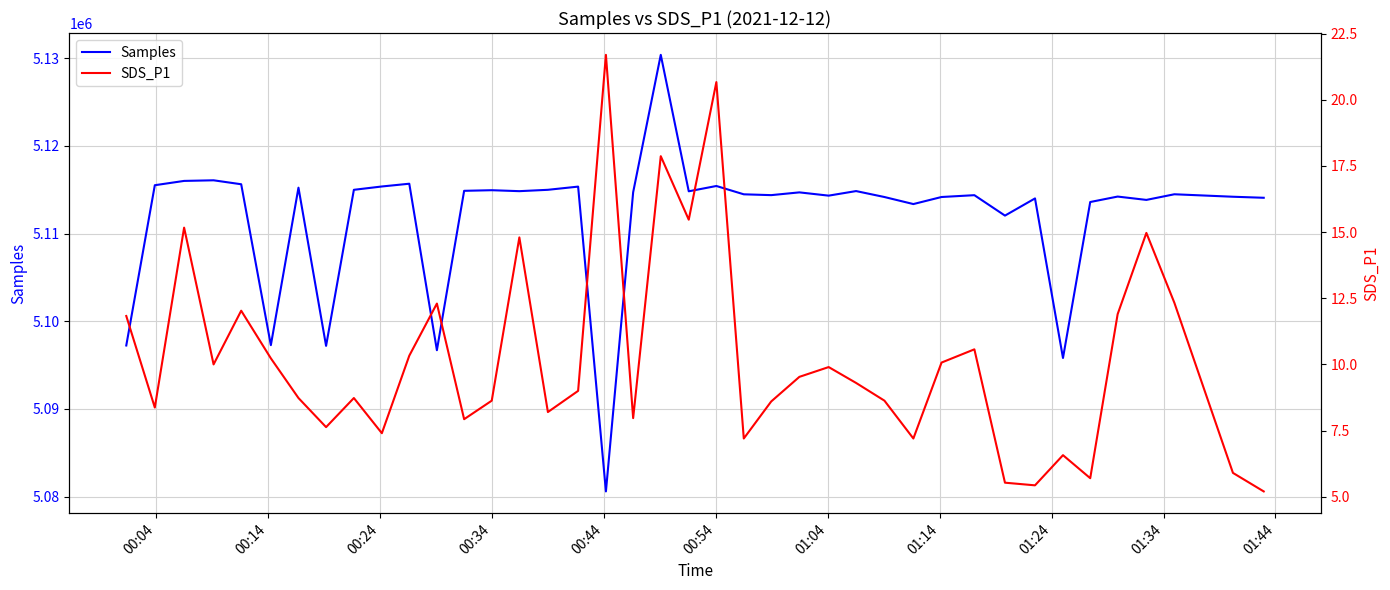

What is the minimum value for Samples?

5080597